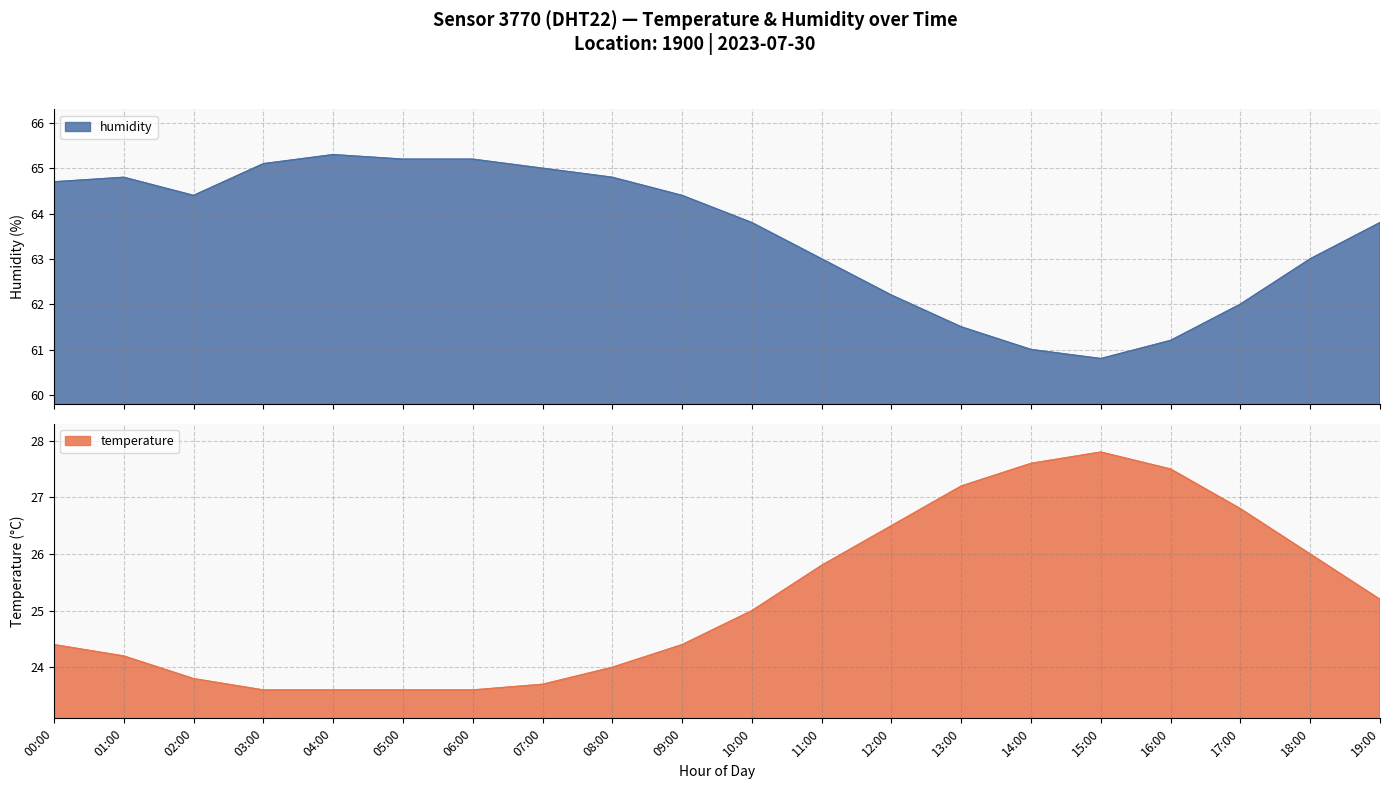

What is the label of the 16th point from the right?

04:00